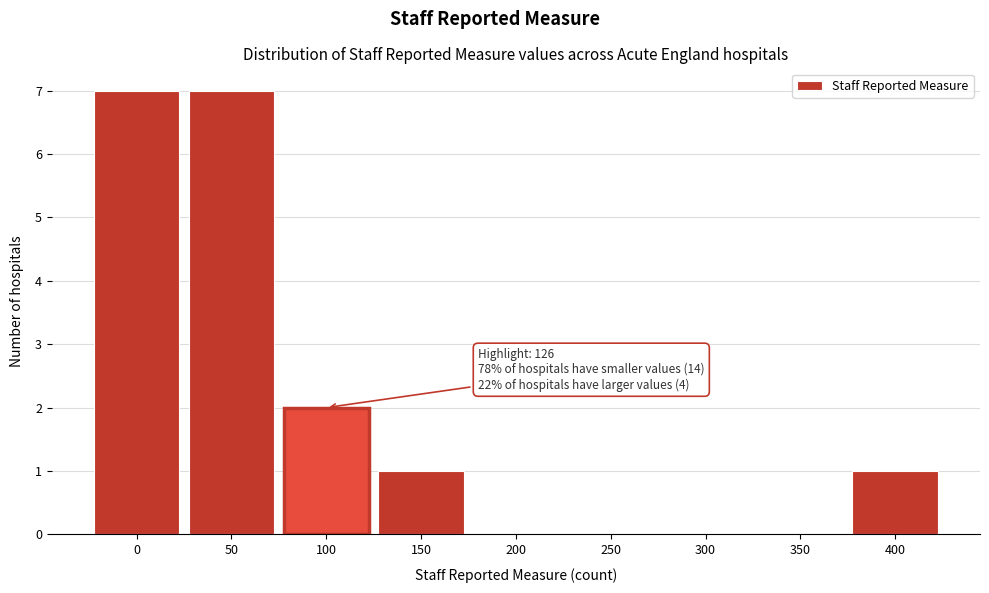

Reading left to right, extract all data points from this chart.

0=7	50=7	100=2	150=1	200=0	250=0	300=0	350=0	400=1